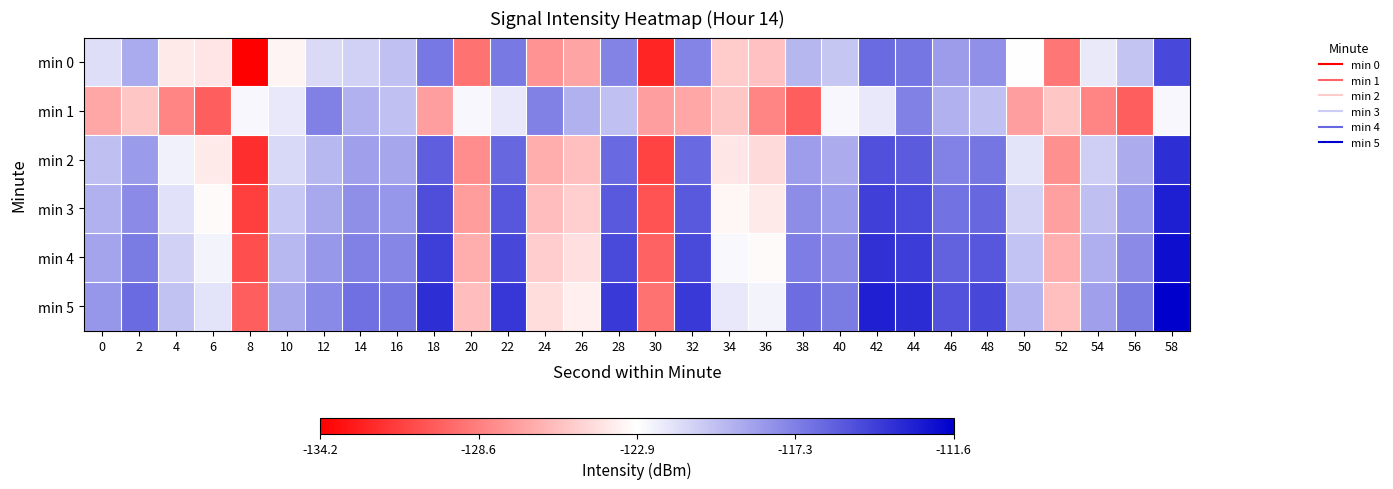

Rank the series by their maximum value, from lowest to highest.

min 1, min 0, min 2, min 3, min 4, min 5